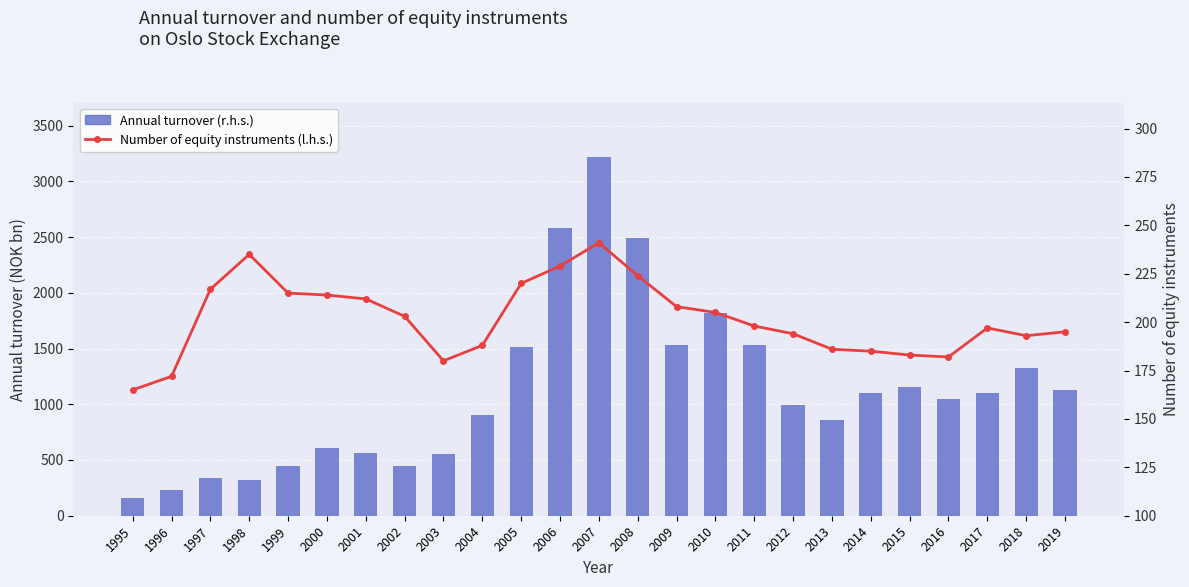

What is the average value of the Annual turnover (r.h.s.) series?

1118